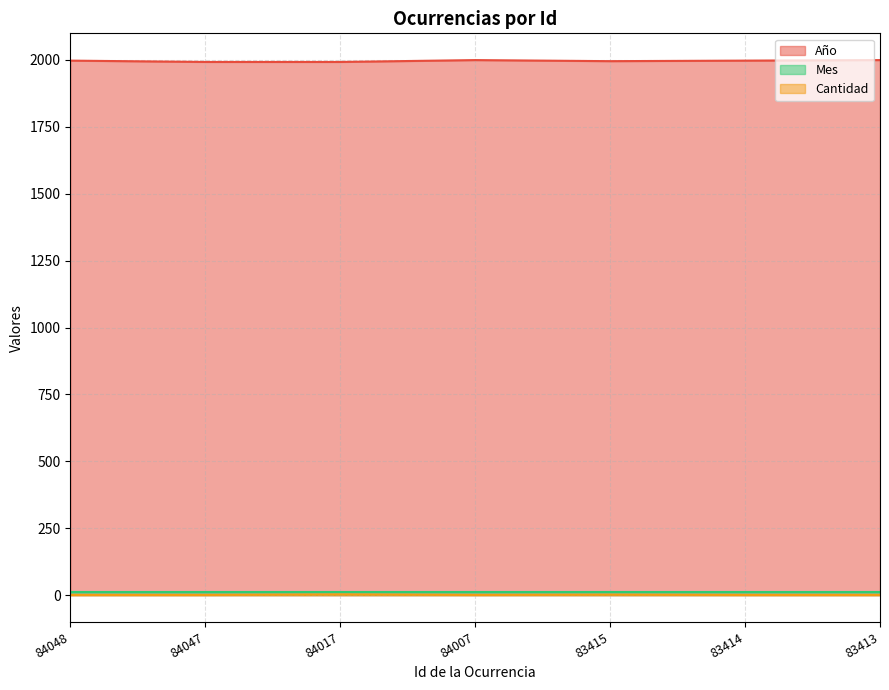

True or false: Cantidad has more than 1 interior local peaks.

True